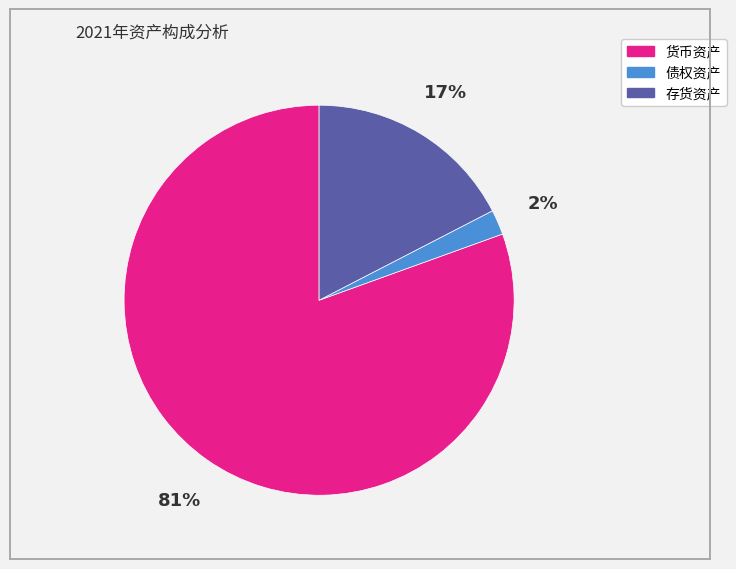

Which slice is the smallest?

债权资产